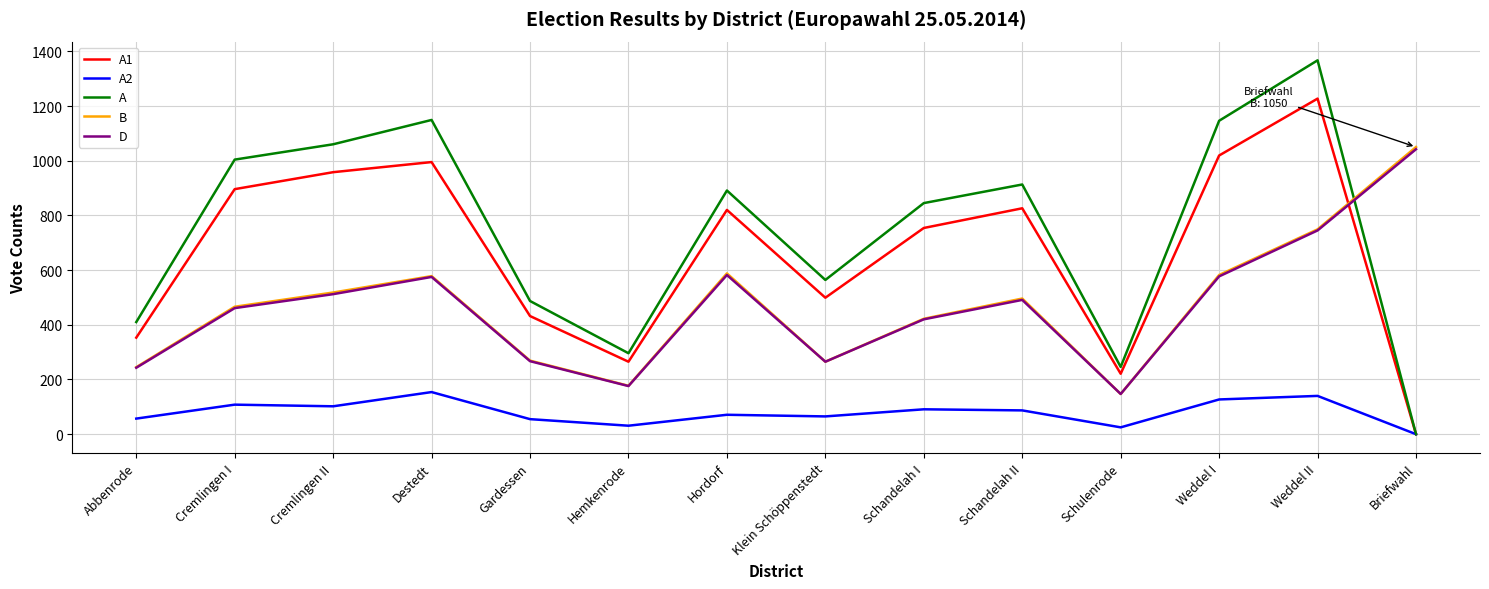

What is the total value across all series at Abbenrode?

1308